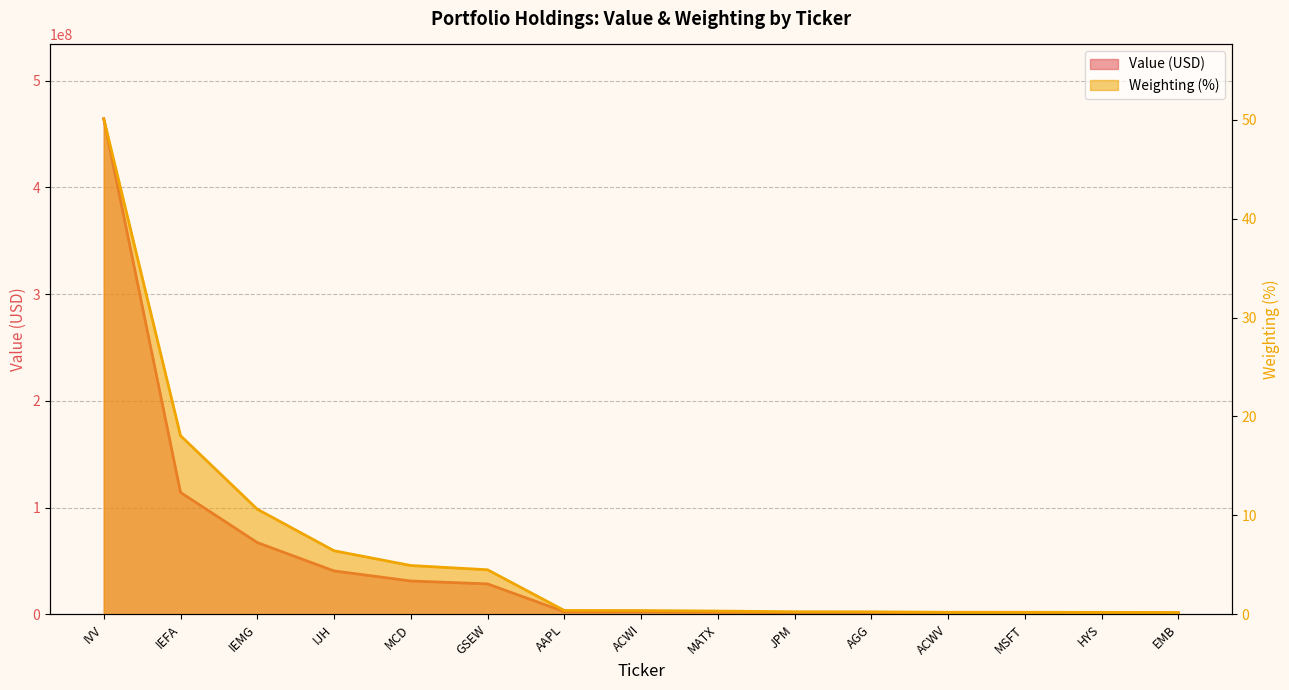

Where is Weighting nearest to the value 25?

IEFA